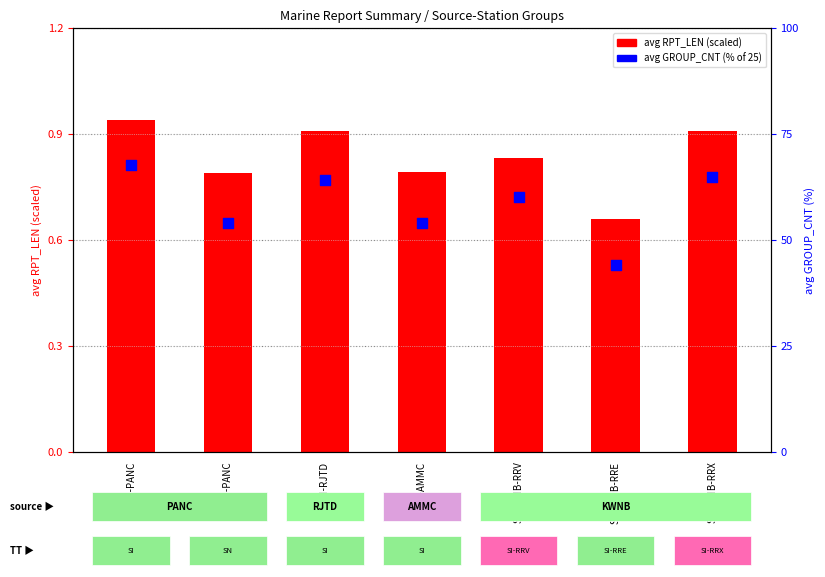

Which series reaches the minimum Y coordinate?

avg RPT_LEN (scaled)